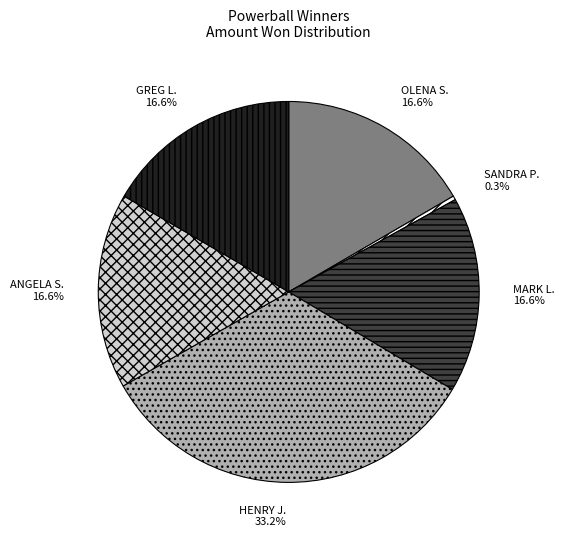

What percentage is the ANGELA S. slice, to the nearest percent?

17%